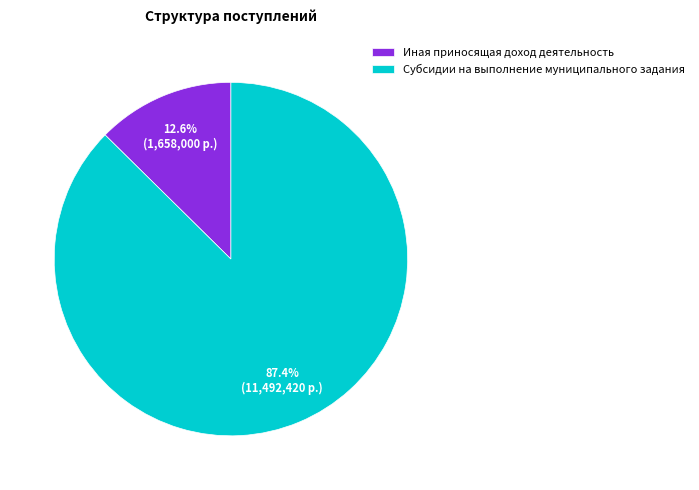

Count the number of slices in the pie.

2